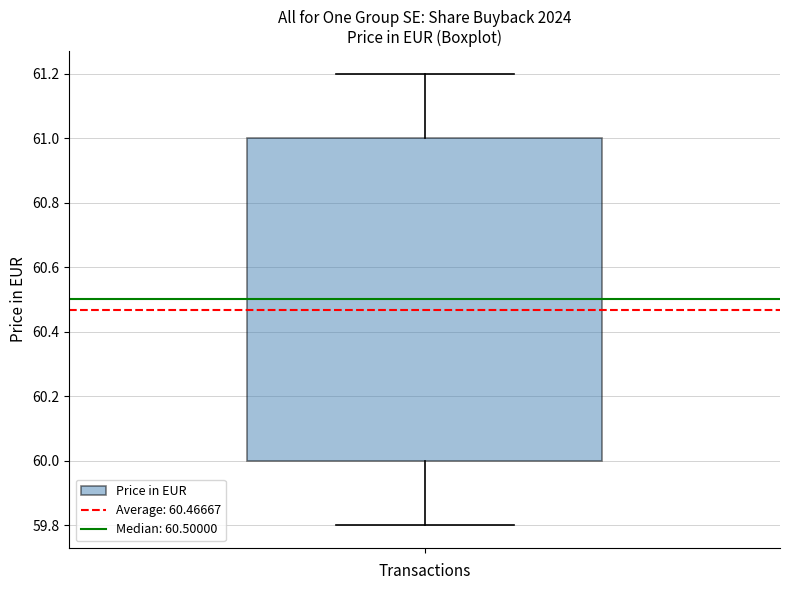

Where is the lower edge of the box on the y-axis? The values are not printed on the chart, so give them approximately, as read against the axis.

60.0